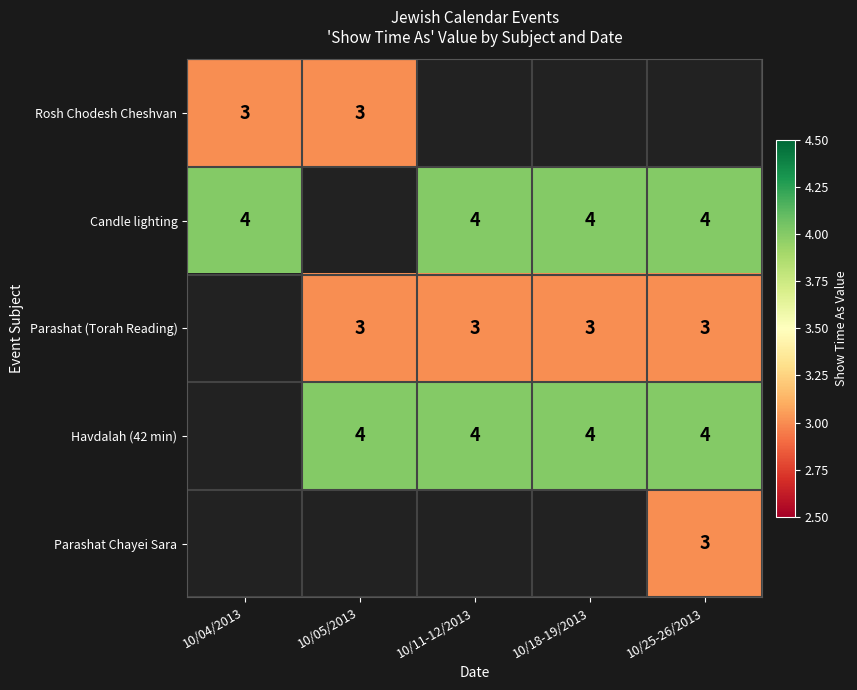

The Parashat (Torah Reading) series shows 3 at 10/25-26/2013. True or false?

True